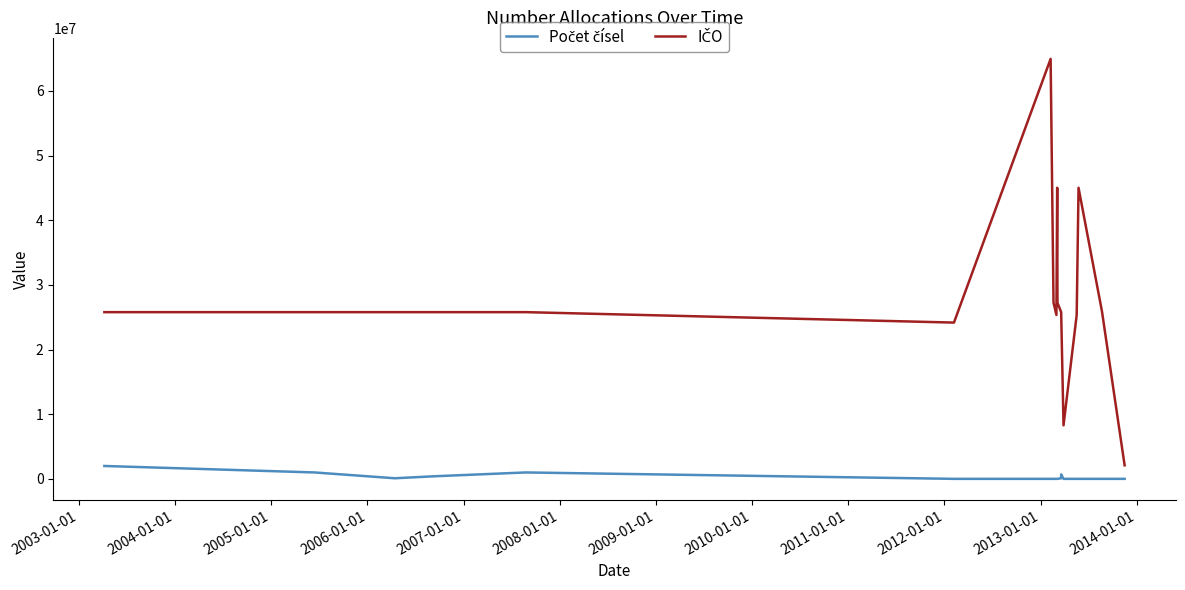

Reading left to right, extract all data points from this chart.

Počet čísel: 2000000	1000000	100000	400000	1000000	10000	10000	10000	10000	10000	10000	100000	190000	690000	10000	10000	10000	10000	10000	10000
IČO: 25788001	25788001	25788001	25788001	25788001	24174084	64949681	27249883	25354973	45021295	27237800	25788001	25788001	25788001	8287627	25354973	25354973	45021295	25902415	2101904